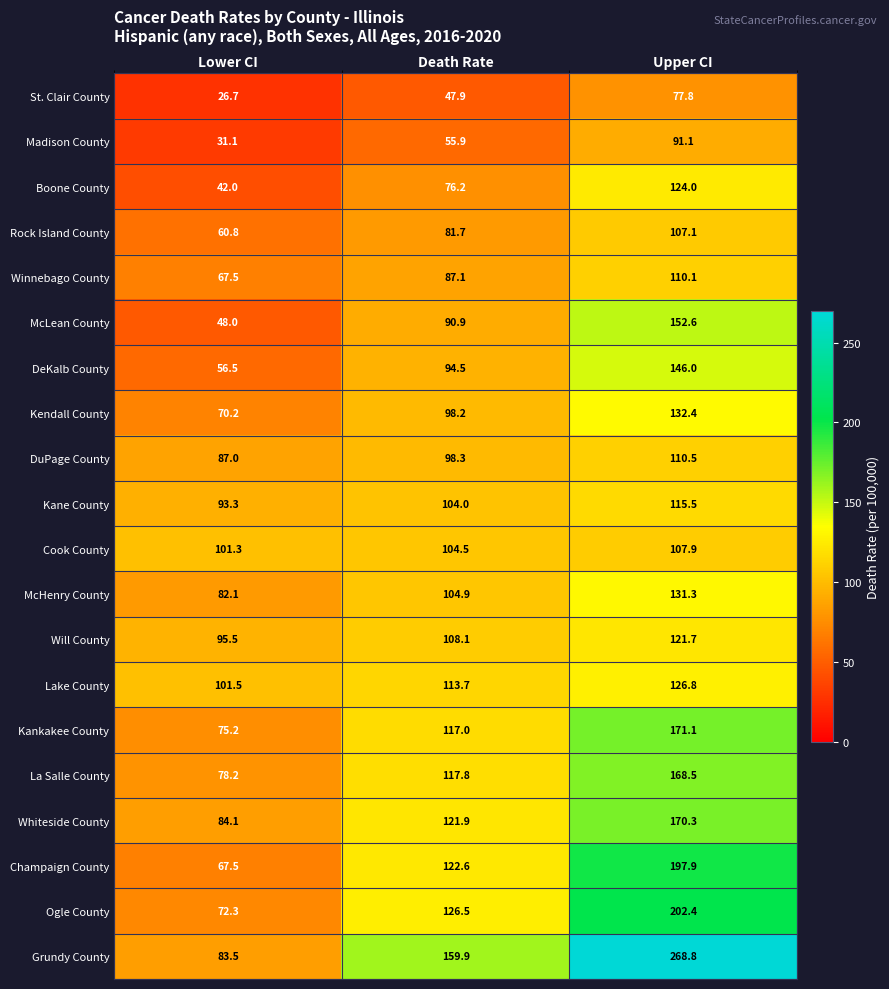

Which series has the largest total across all categories?

Grundy County